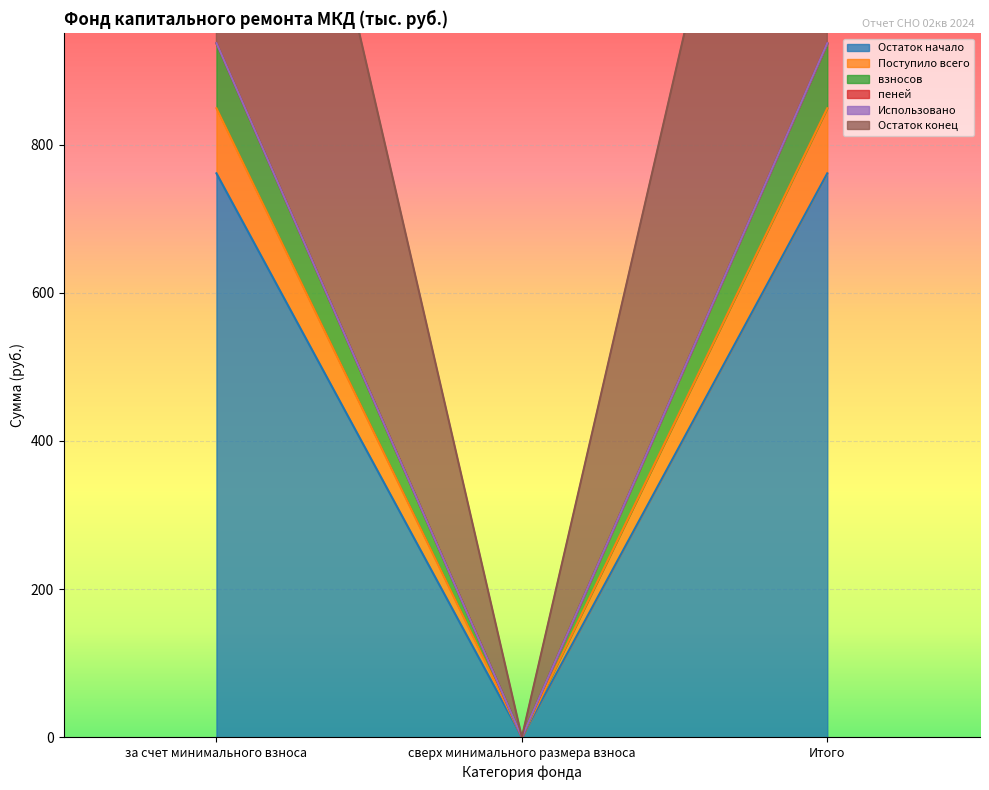

The value of взносов at за счет минимального взноса is 1168.6. True or false?

False